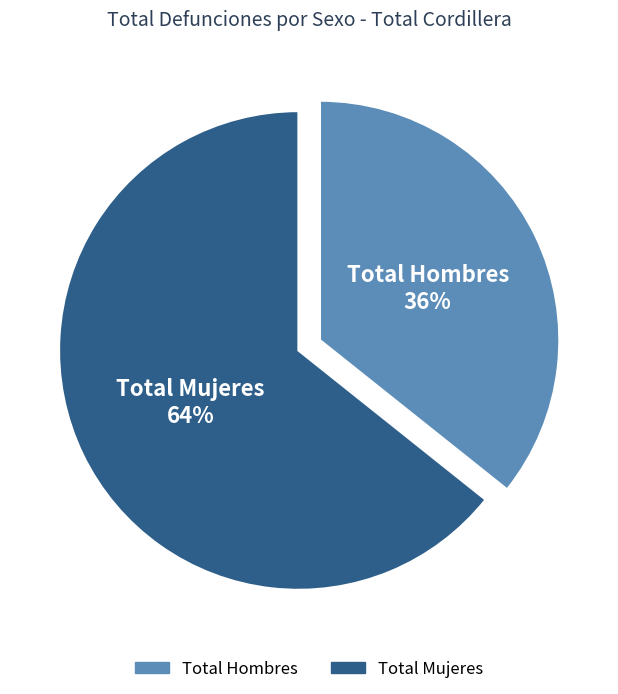

Approximately how many times larger is the value at Total Hombres compared to Total Mujeres?

0.6